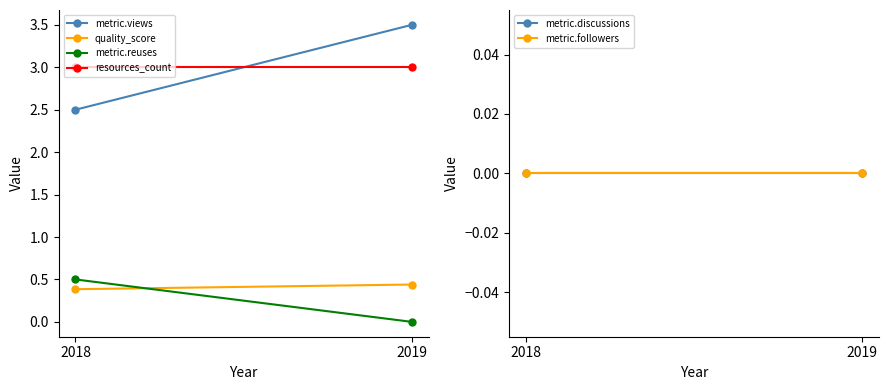

What is the average value of the resources_count series?

3.0